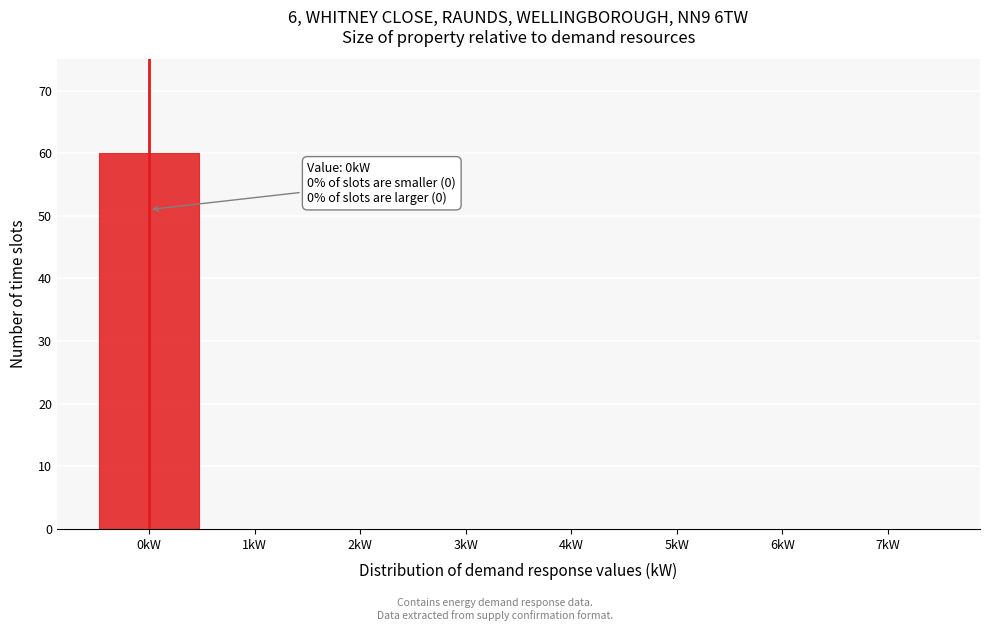

Which range on the x-axis has the tallest bar?

-0.5 to 0.5